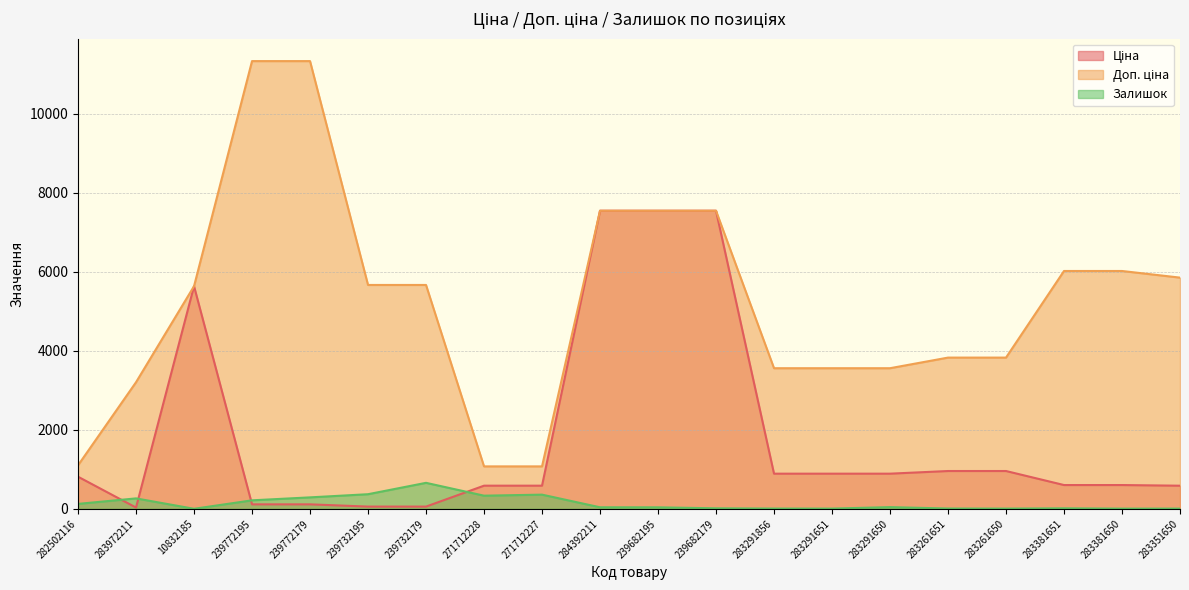

At which category does the chart reach its minimum across all series?

10832185